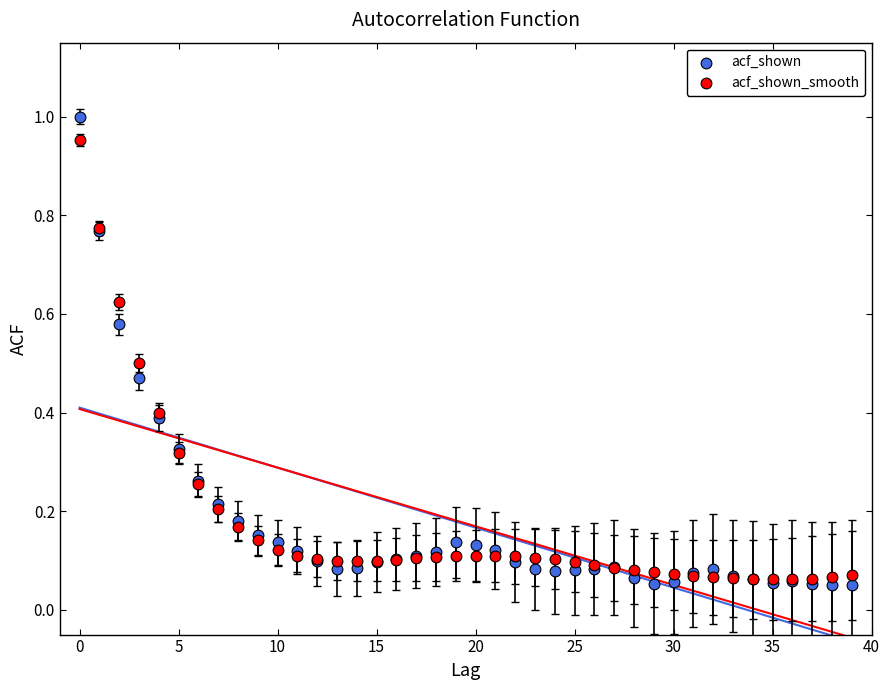

What are all the series names shown in the legend?

acf_shown, acf_shown_smooth